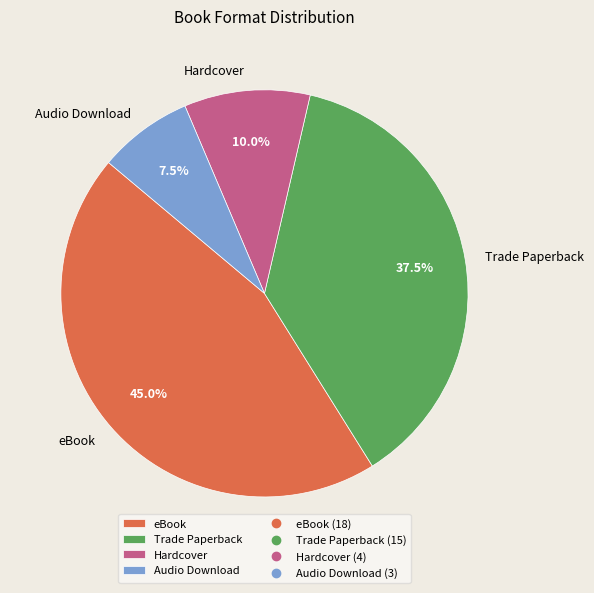

Approximately how many times larger is the value at Trade Paperback compared to eBook?

0.8